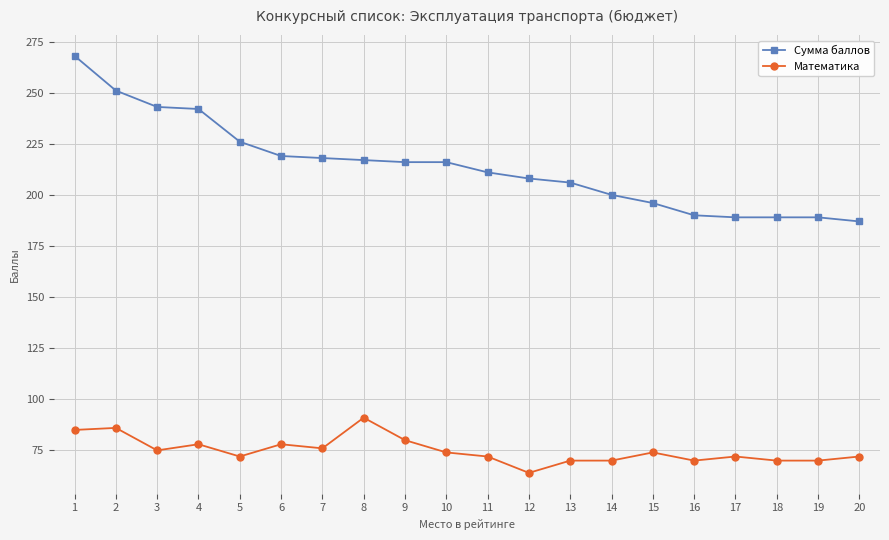

At which label does Математика reach its peak?

8